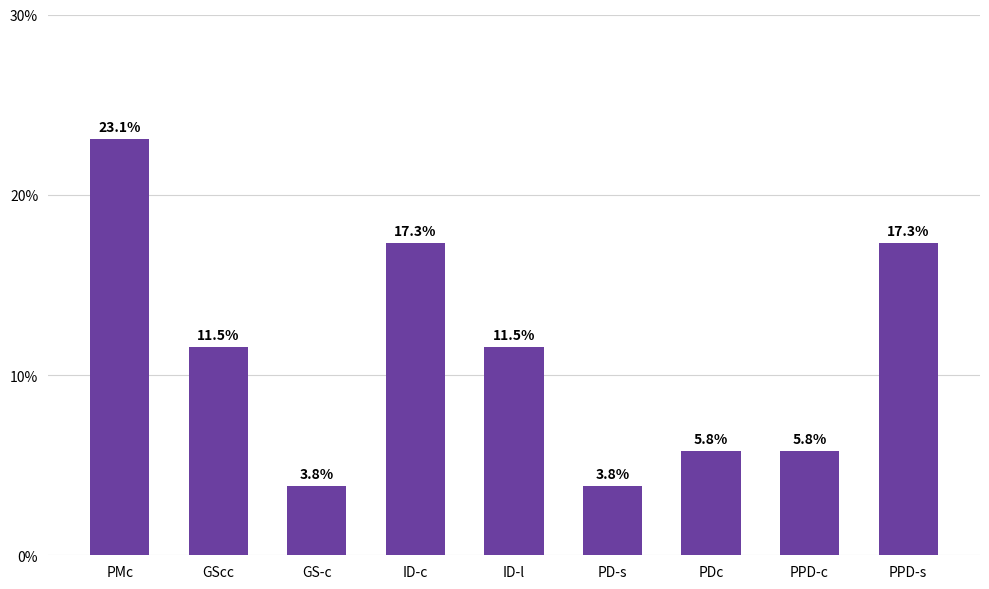

Where does the data first go above 11?

PMc